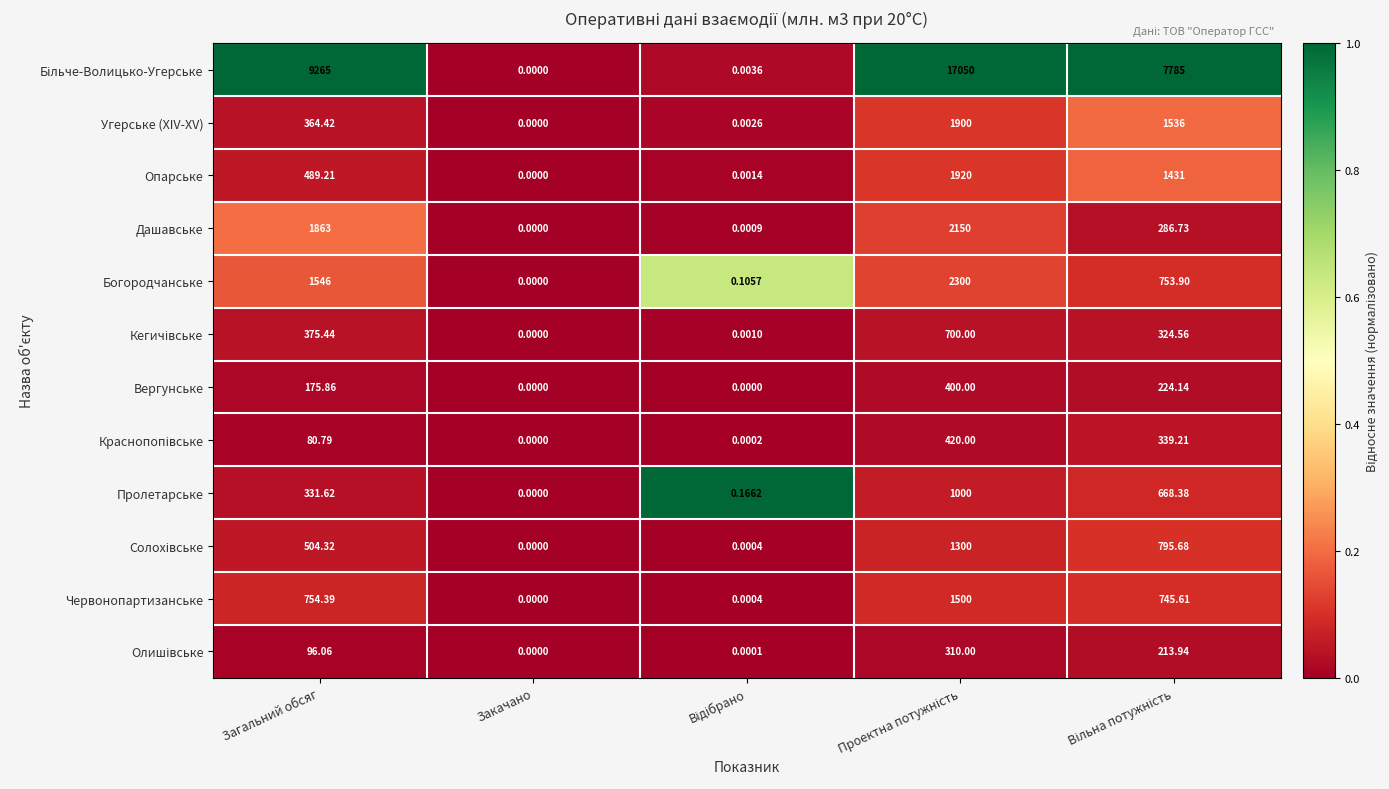

Where does the Вергунське series first go above 175?

Загальний обсяг